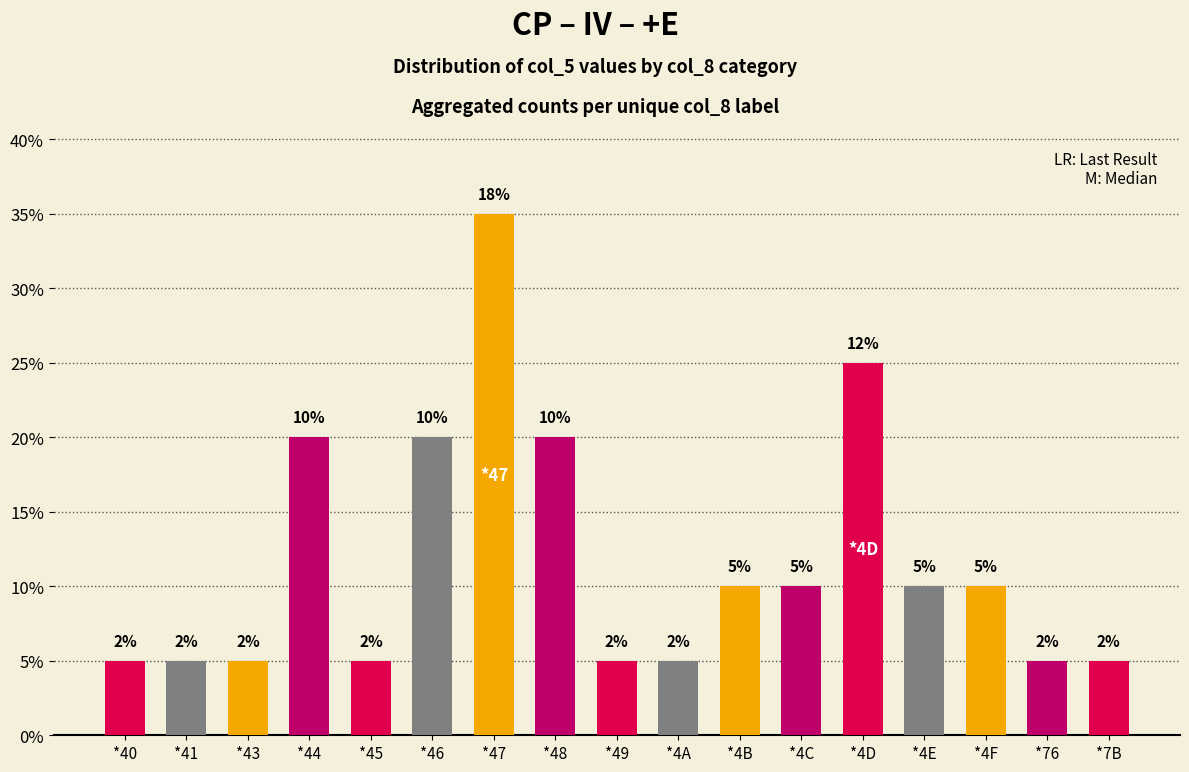

Is it true that the value at *49 is 2.5?

True